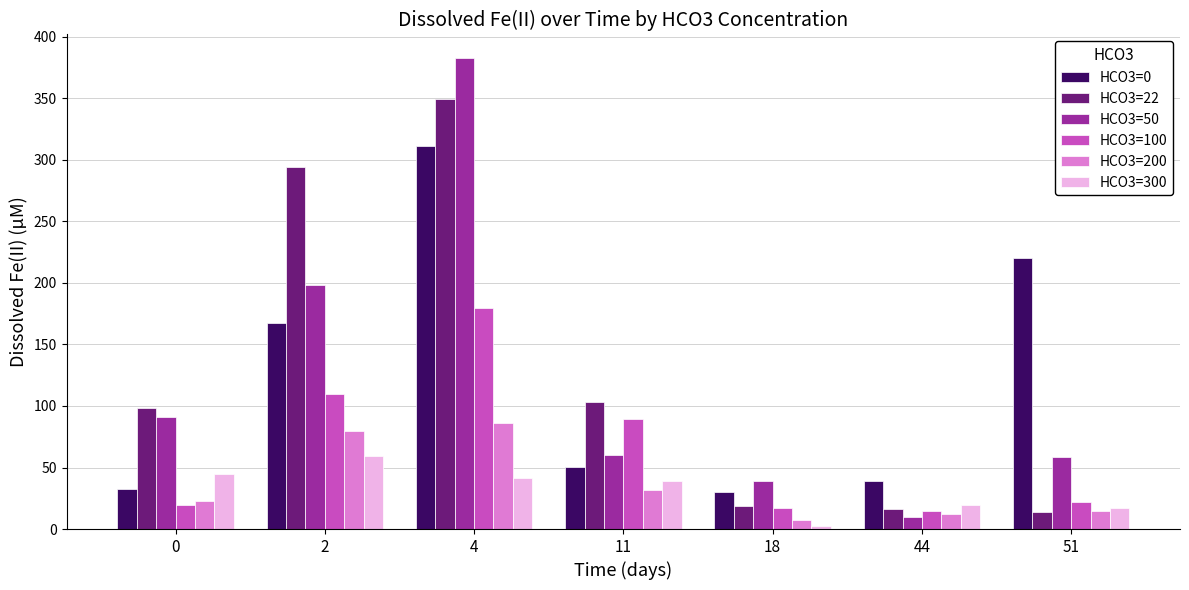

Which series has the widest spread of values?

HCO3=50